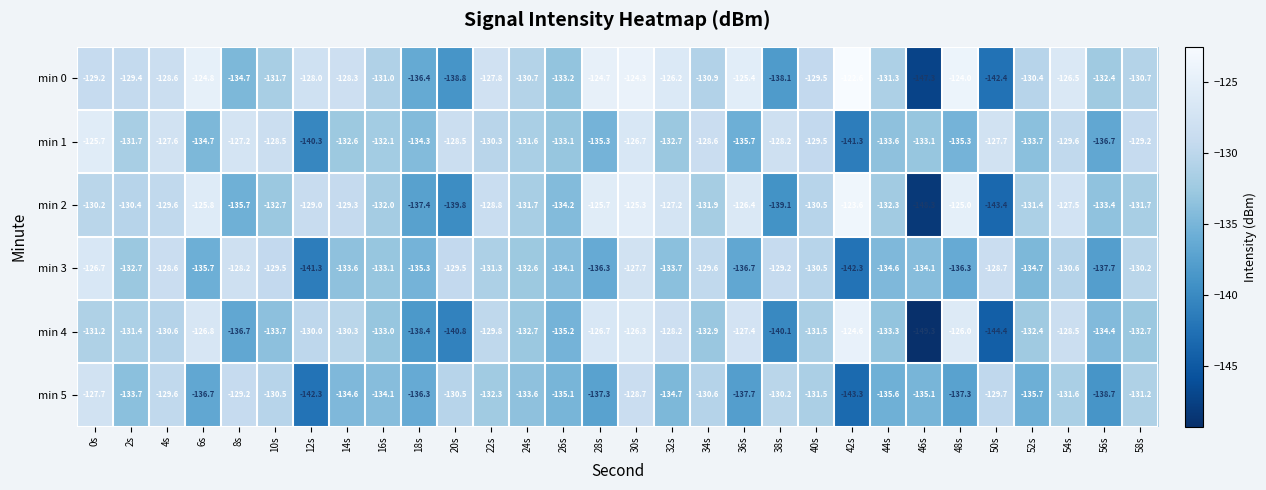

What is the total value across all series at 20s?

-807.9